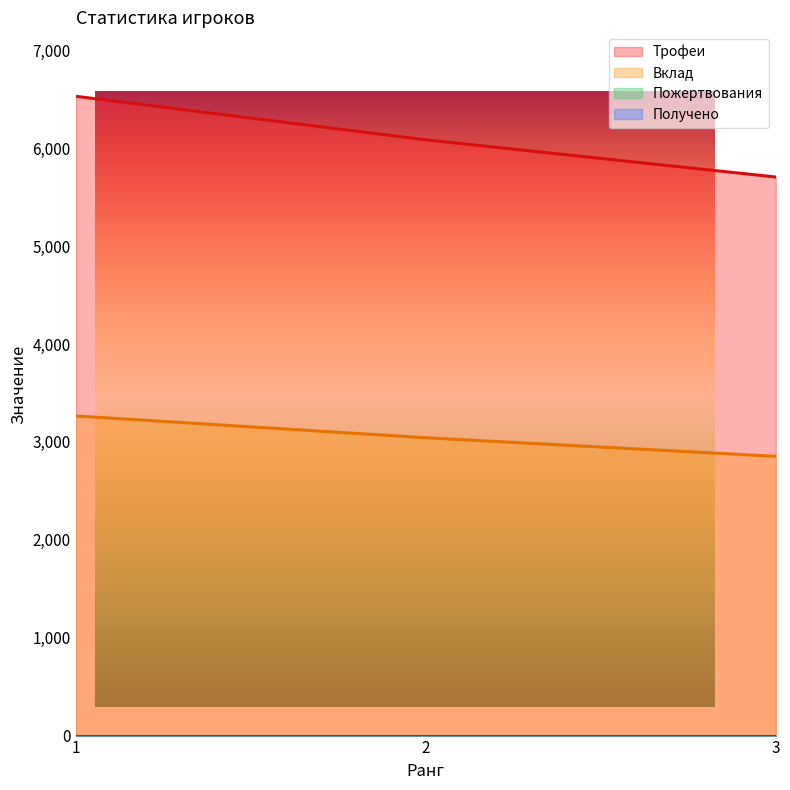

Is it true that Вклад equals 3043 at 2?

True